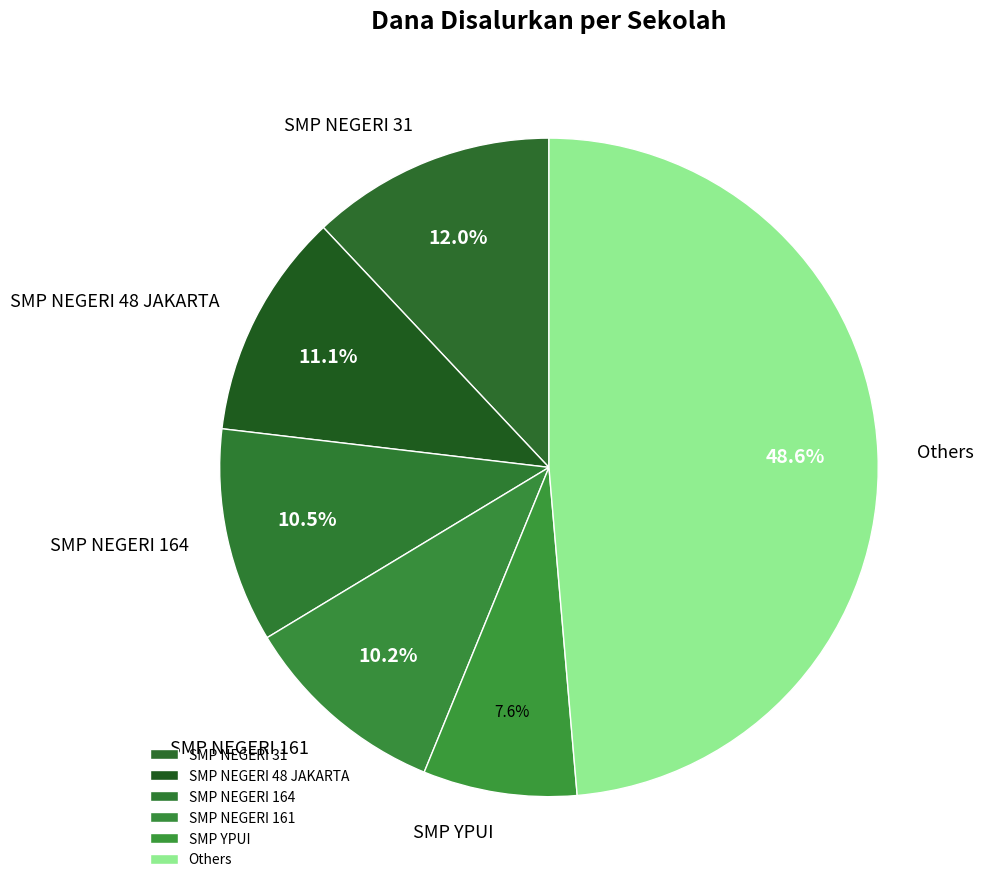

Is the sum of SMP NEGERI 31 and SMP NEGERI 48 JAKARTA greater than half?

No